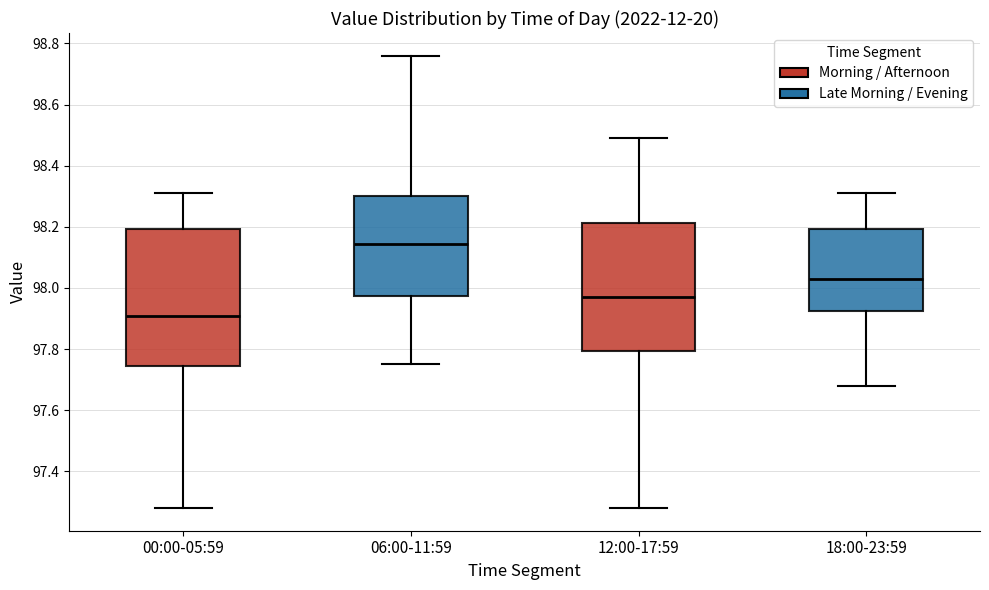

Which box is the tallest, from its lower edge to its upper edge?

00:00-05:59